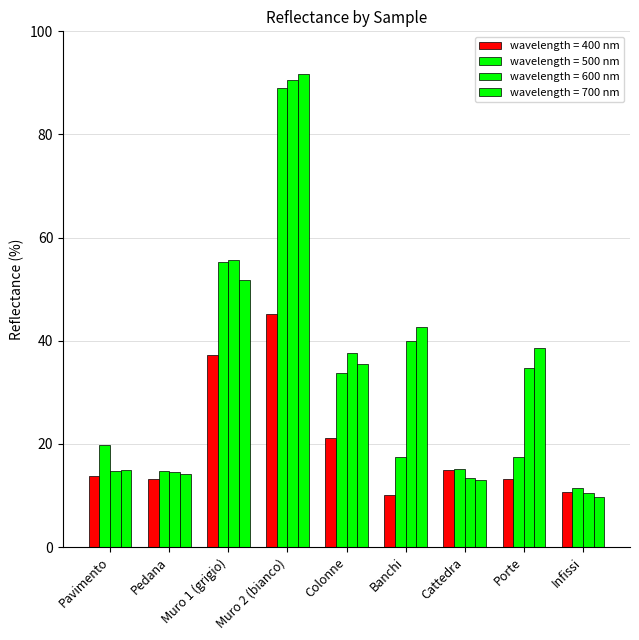

Reading right to left, extract all data points from this chart.

400: 10.7	13.2	14.9	10.0	21.1	45.3	37.2	13.2	13.8
500: 11.5	17.5	15.2	17.5	33.8	89.0	55.4	14.7	19.9
600: 10.4	34.7	13.3	39.9	37.5	90.5	55.6	14.6	14.8
700: 9.7	38.5	13.0	42.6	35.5	91.8	51.8	14.2	14.9